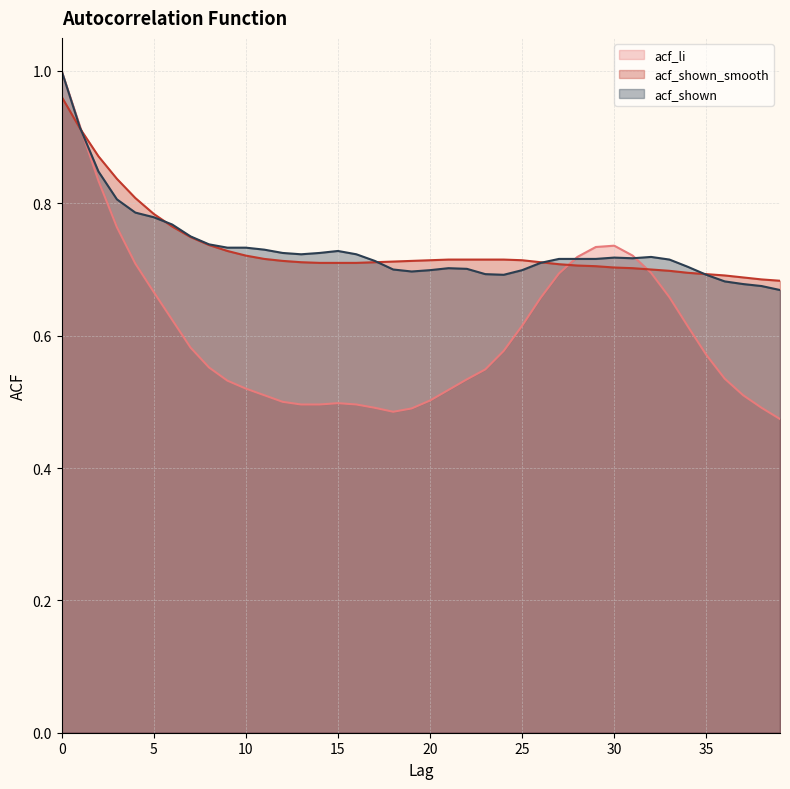

How many interior local valleys does the acf_shown series have?

4